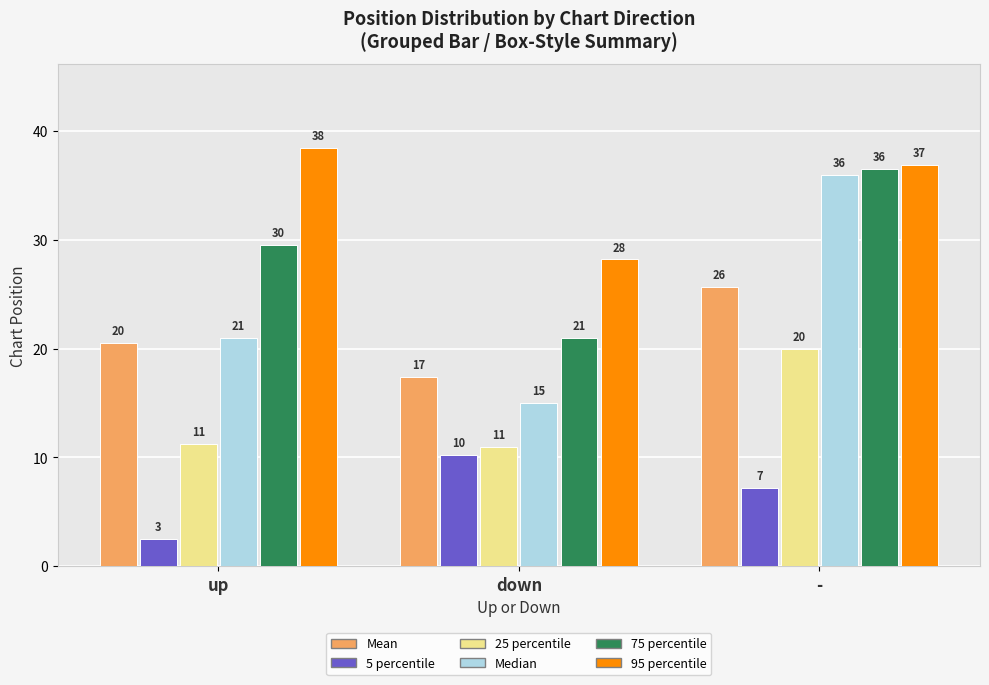

Which series changed the most between up and -?

Median